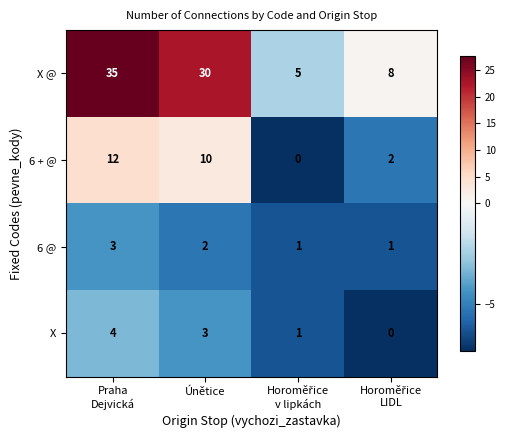

How many categories are shown in the chart?

4